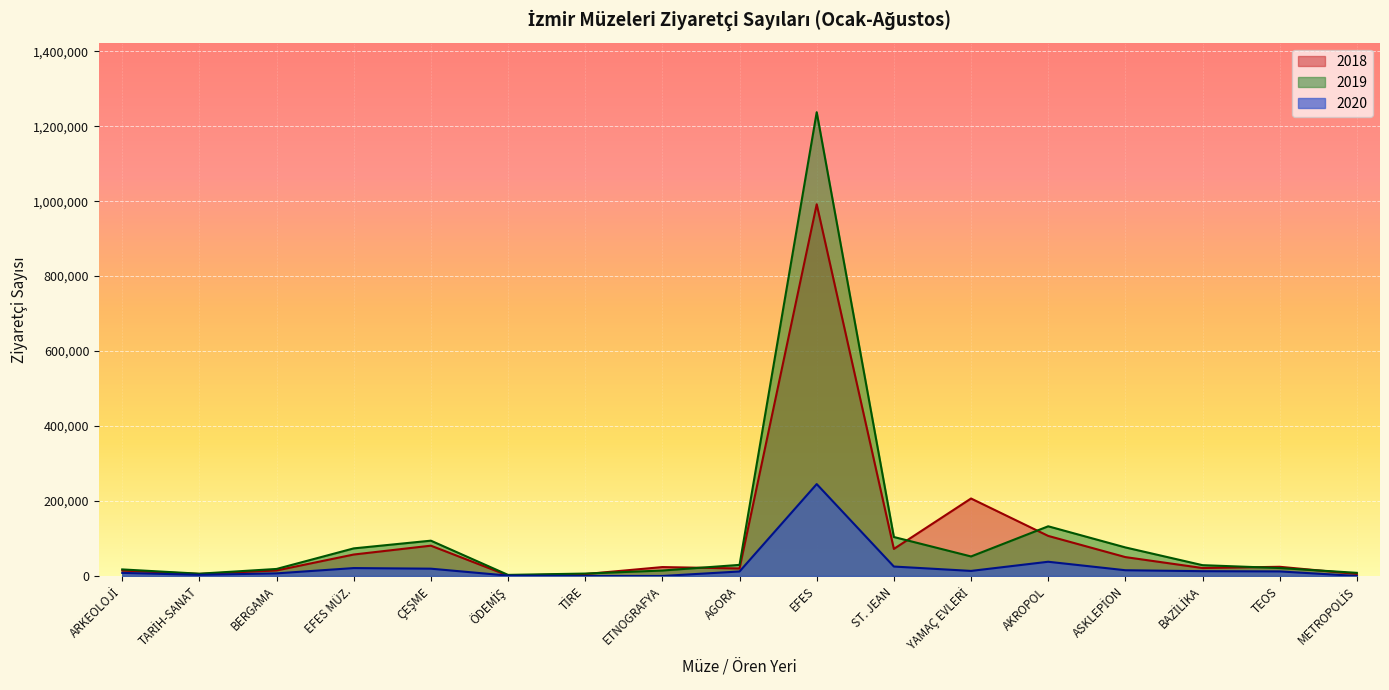

At how many categories does at least one series exceed 1171270?

1